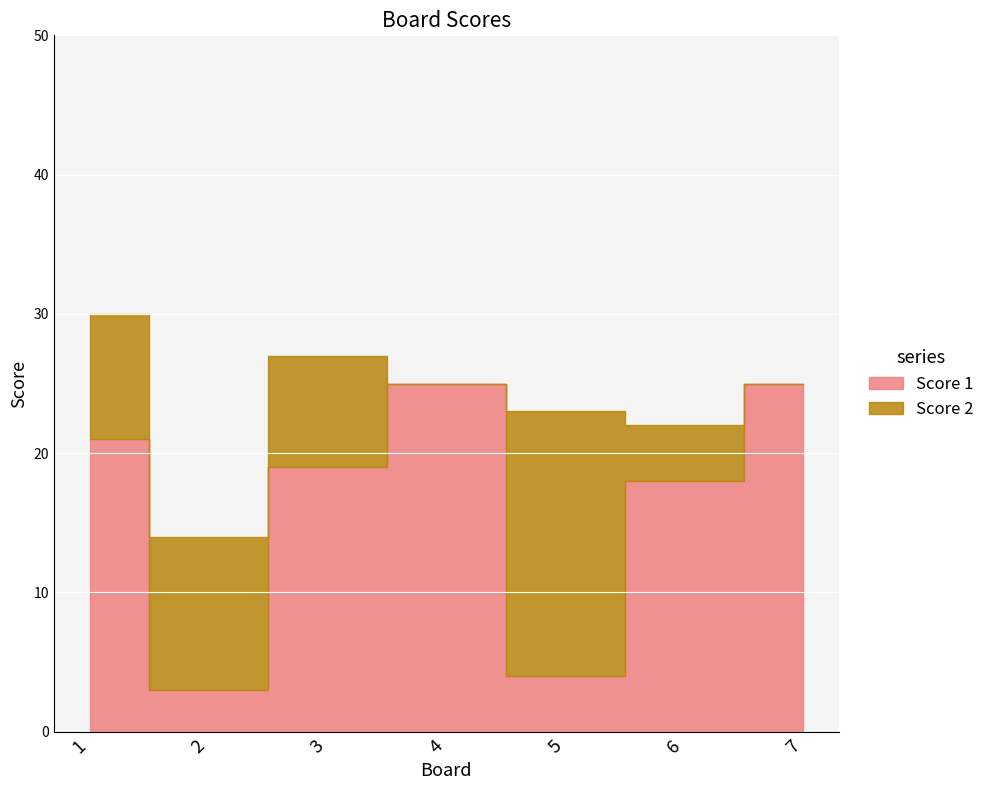

Which series has the widest spread of values?

Score 1